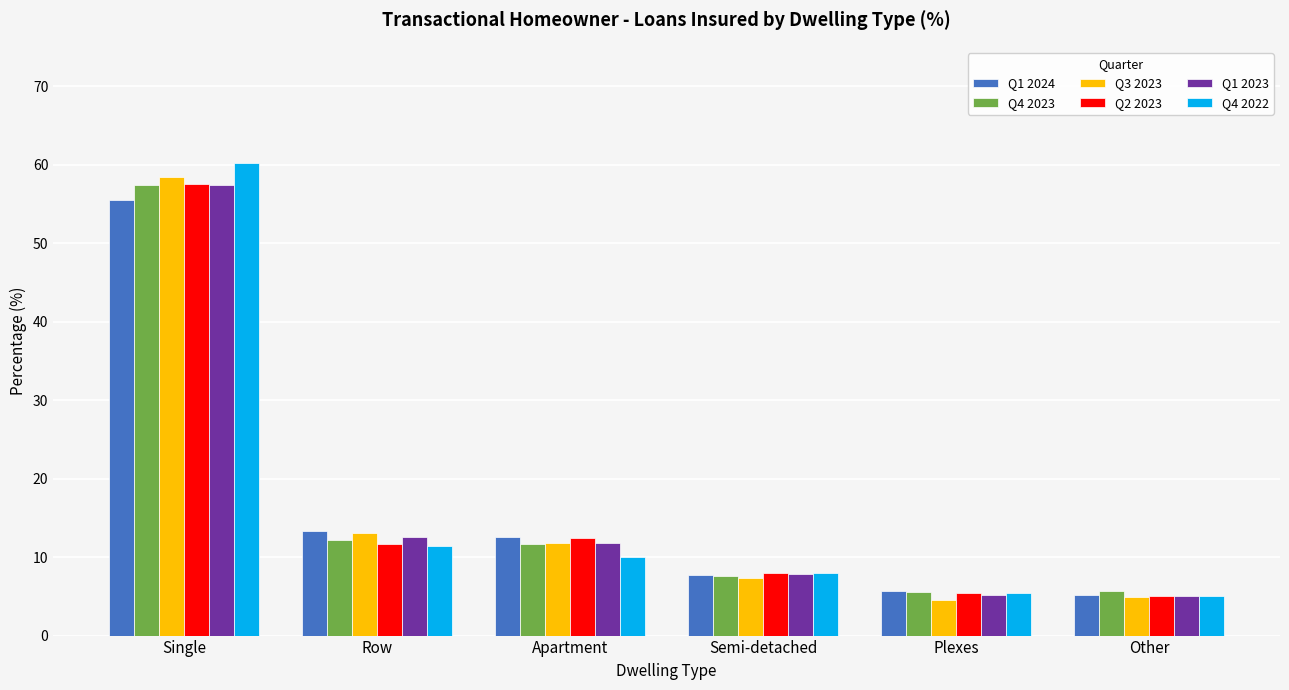

The value of Q4 2022 at Semi-detached is 12.7. True or false?

False